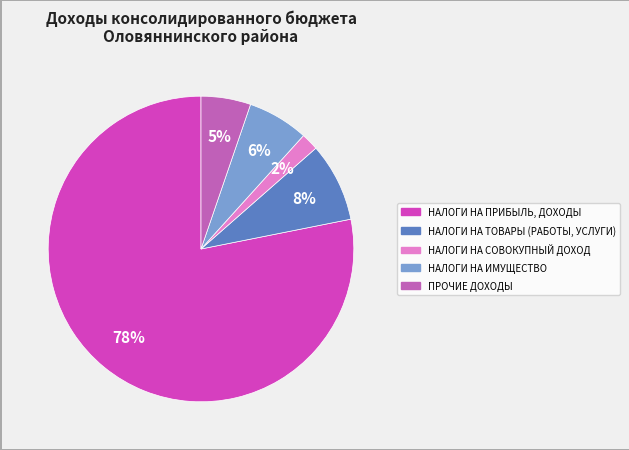

What percentage is the ПРОЧИЕ ДОХОДЫ slice, to the nearest percent?

5%